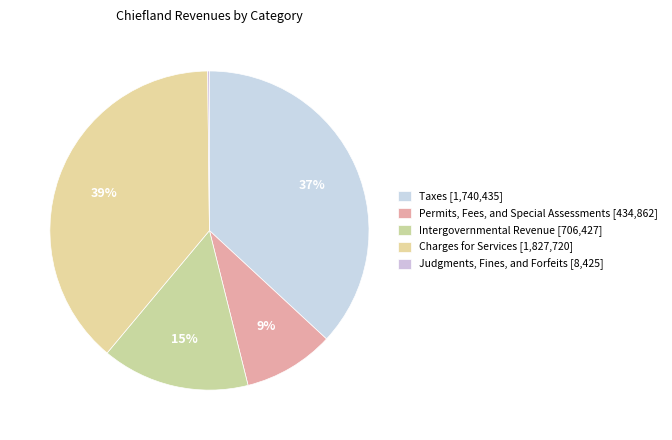

True or false: Taxes accounts for 48% of the total.

False